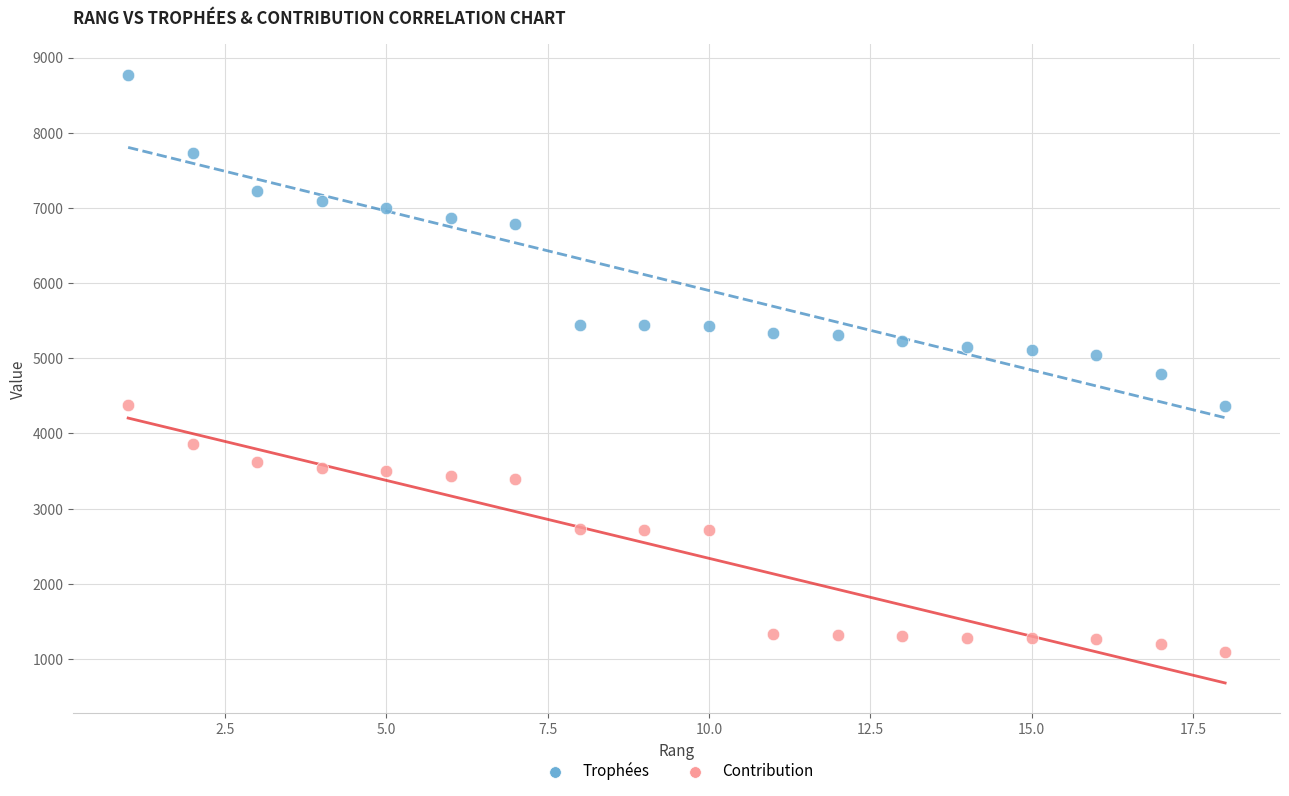

What are all the series names shown in the legend?

Trophées, Contribution